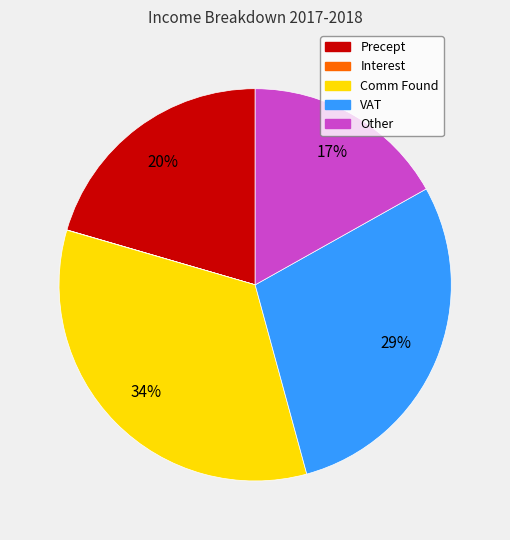

Approximately how many times larger is the value at Precept compared to Other?

1.2